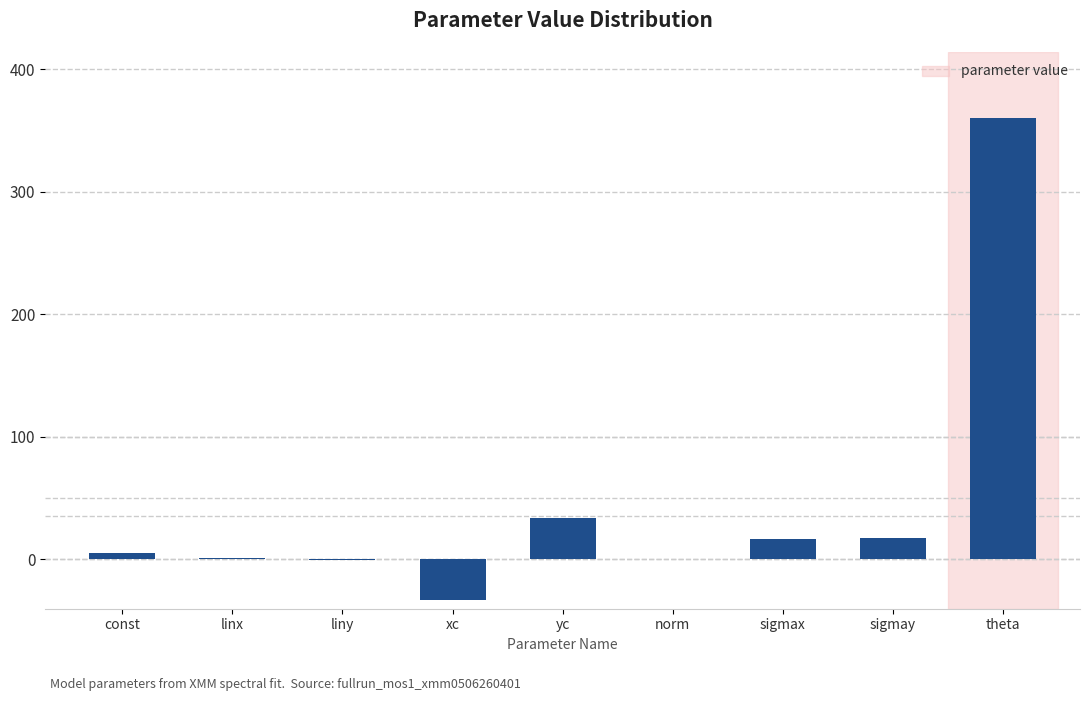

What is the sum of all values?

398.7